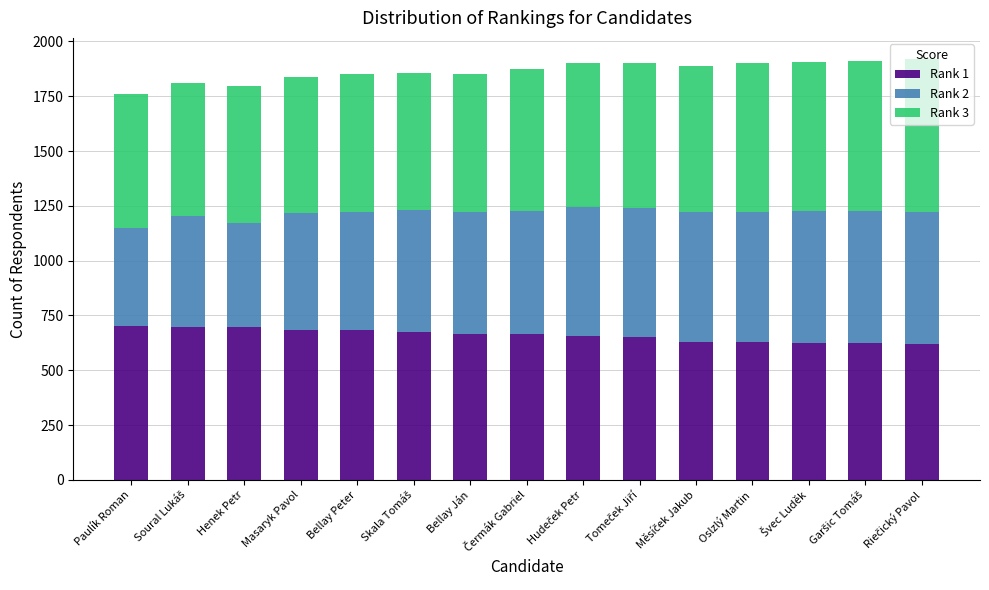

What is the difference between the second highest and minimum values in the Rank 1 series?

80